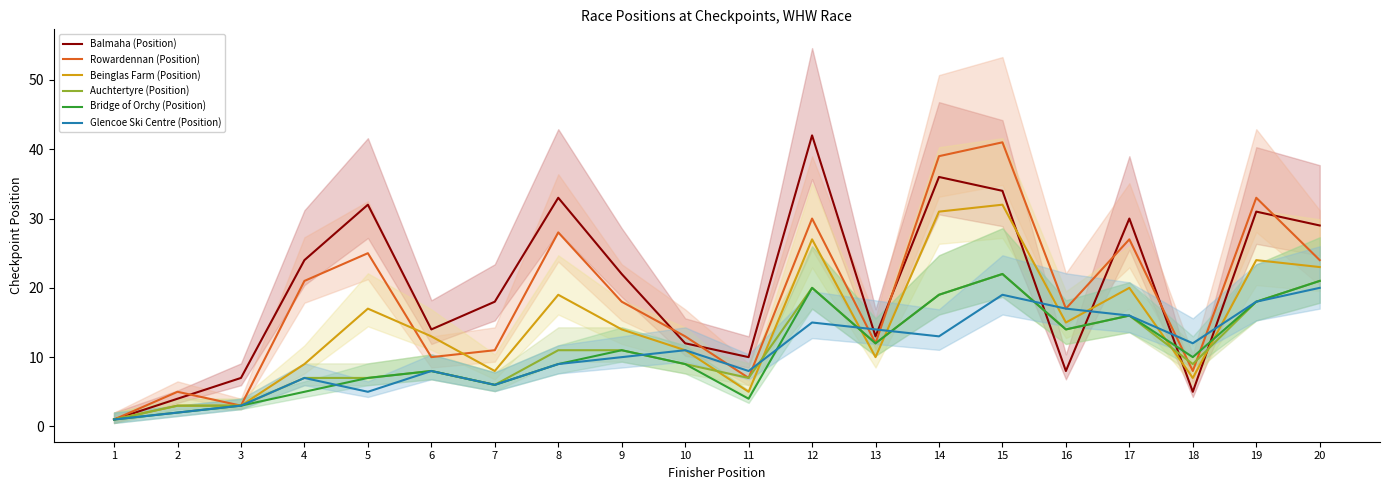

Where is the first local minimum for Beinglas Farm (Position)?

7